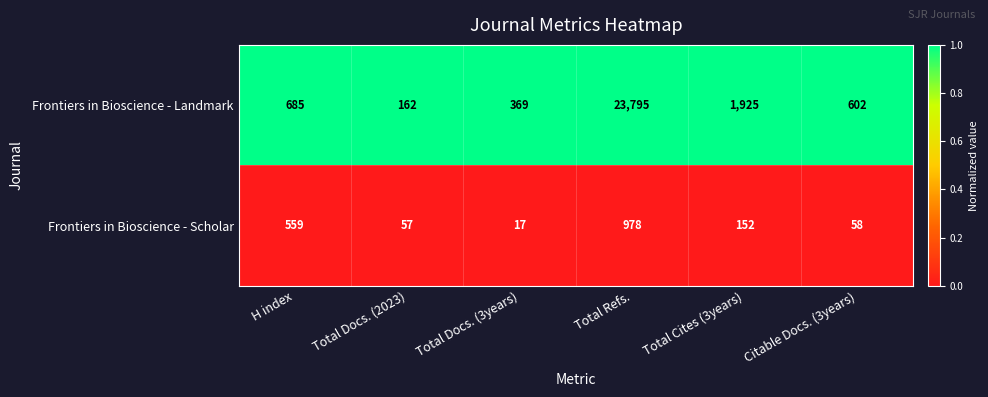

Which series has the largest range (max minus min)?

Frontiers in Bioscience - Landmark